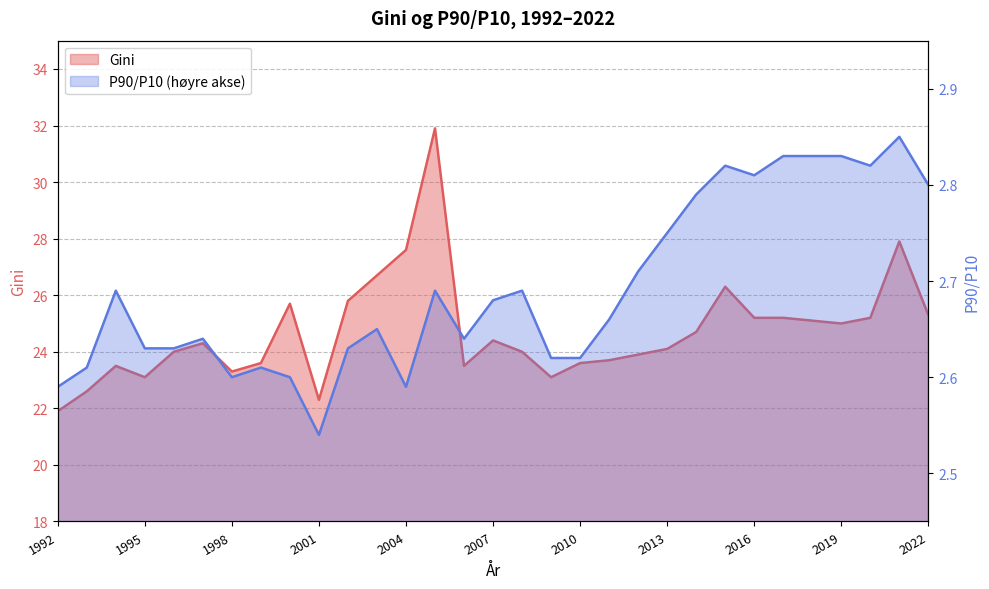

Where is the first local maximum for Gini?

1994